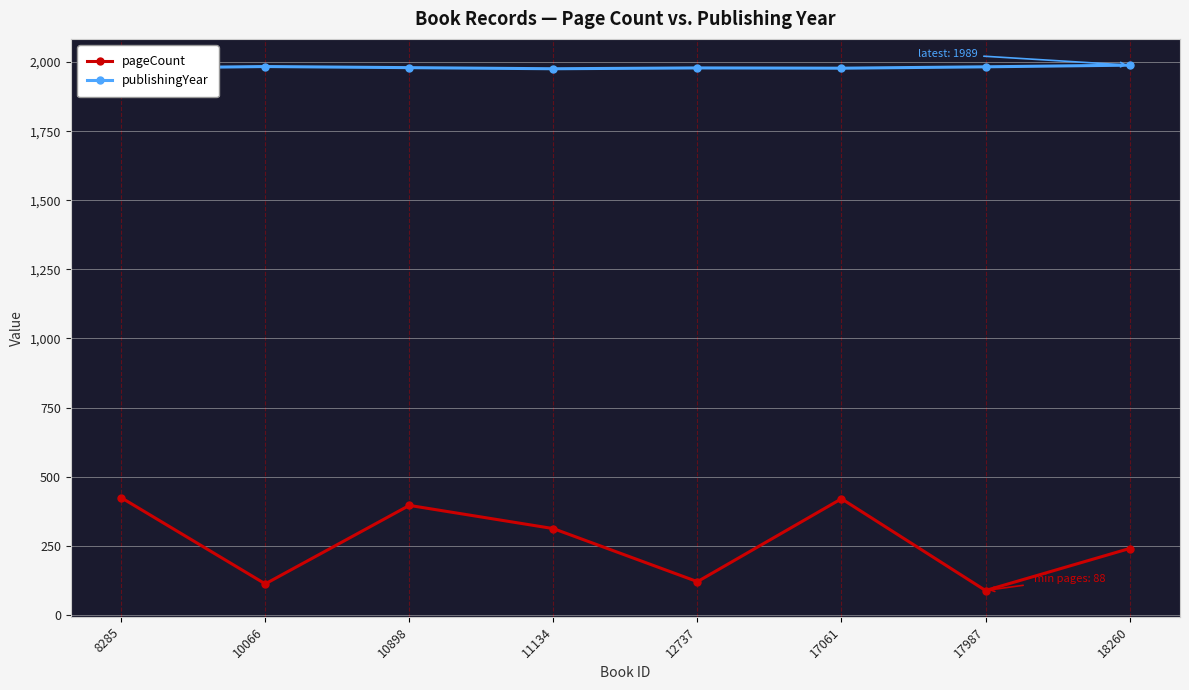

Rank the series at 18260 from highest to lowest value.

publishingYear, pageCount